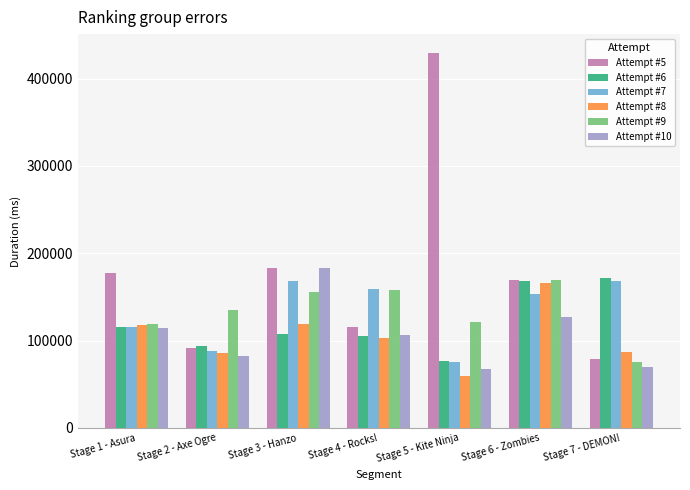

The value of Attempt #6 at Stage 3 - Hanzo is 107848. True or false?

True